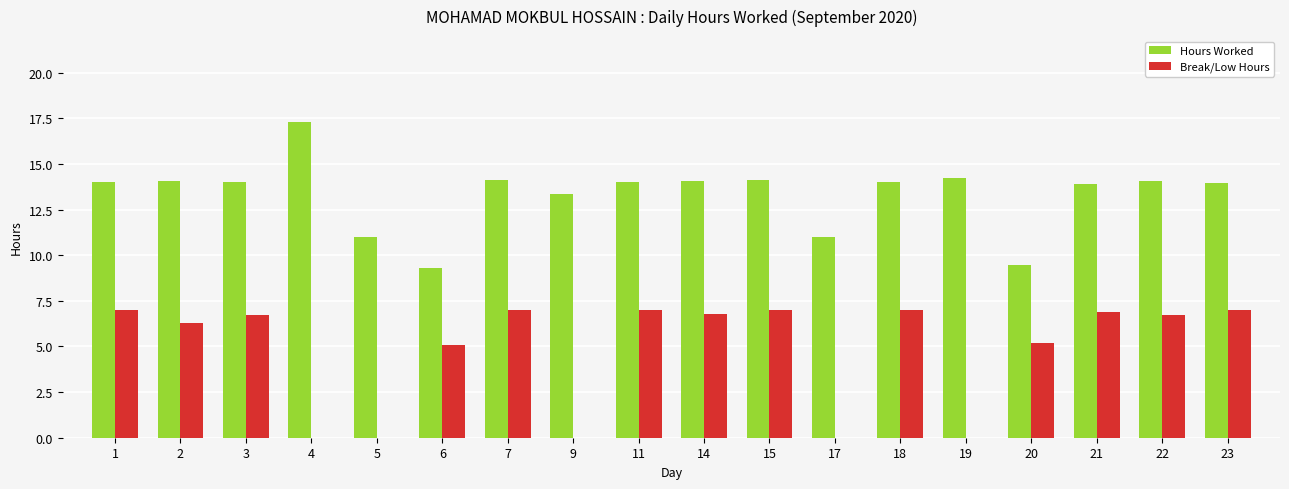

What is the greatest value displayed?

17.3